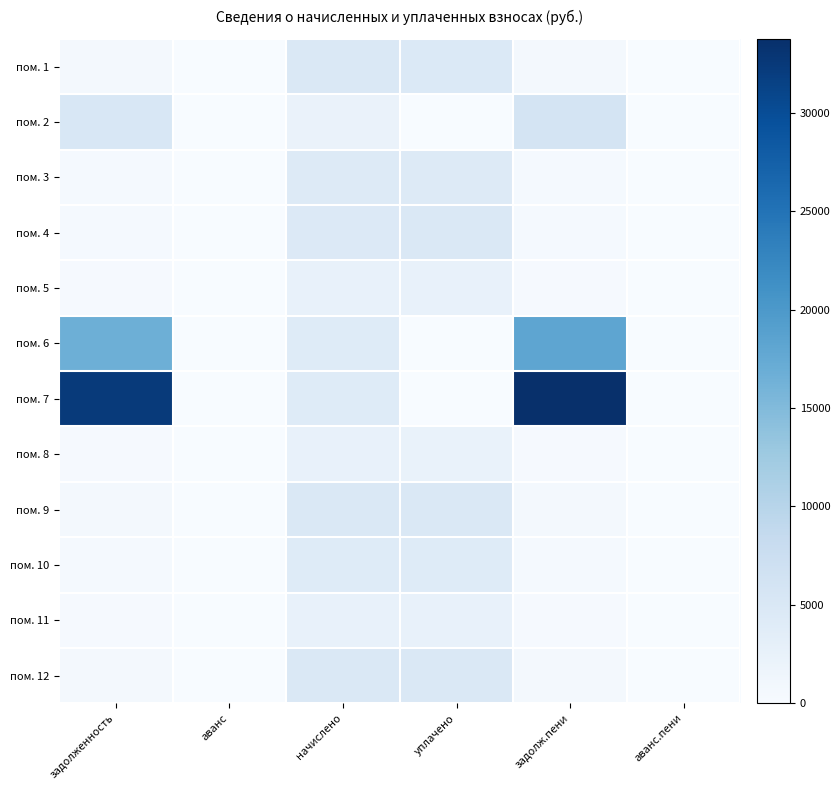

Reading left to right, what are all the values shown in this chart?

пом. 1: задолженность=529.4	аванс=0.0	начислено=4764.8	уплачено=4744.6	задолж.пени=529.4	аванс.пени=0.0
пом. 2: задолженность=5165.6	аванс=0.0	начислено=2188.4	уплачено=0.0	задолж.пени=5895.1	аванс.пени=0.0
пом. 3: задолженность=491.4	аванс=0.0	начислено=4423.1	уплачено=4404.4	задолж.пени=491.4	аванс.пени=0.0
пом. 4: задолженность=499.7	аванс=0.0	начислено=4496.9	уплачено=4958.6	задолж.пени=499.7	аванс.пени=0.0
пом. 5: задолженность=265.9	аванс=0.0	начислено=2474.7	уплачено=2464.3	задолж.пени=265.9	аванс.пени=0.0
пом. 6: задолженность=16705.7	аванс=0.0	начислено=4127.6	уплачено=0.0	задолж.пени=18081.5	аванс.пени=0.0
пом. 7: задолженность=32350.6	аванс=0.0	начислено=4183.0	уплачено=0.0	задолж.пени=33744.9	аванс.пени=0.0
пом. 8: задолженность=263.7	аванс=0.0	начислено=2373.1	уплачено=2363.1	задолж.пени=263.7	аванс.пени=0.0
пом. 9: задолженность=549.9	аванс=0.0	начислено=4949.5	уплачено=4928.6	задолж.пени=549.9	аванс.пени=0.0
пом. 10: задолженность=465.8	аванс=0.0	начислено=4192.2	уплачено=4174.5	задолж.пени=465.8	аванс.пени=0.0
пом. 11: задолженность=292.4	аванс=0.0	начислено=2631.7	уплачено=2620.6	задолж.пени=292.4	аванс.пени=0.0
пом. 12: задолженность=541.7	аванс=0.0	начислено=4875.6	уплачено=4855.0	задолж.пени=541.7	аванс.пени=0.0